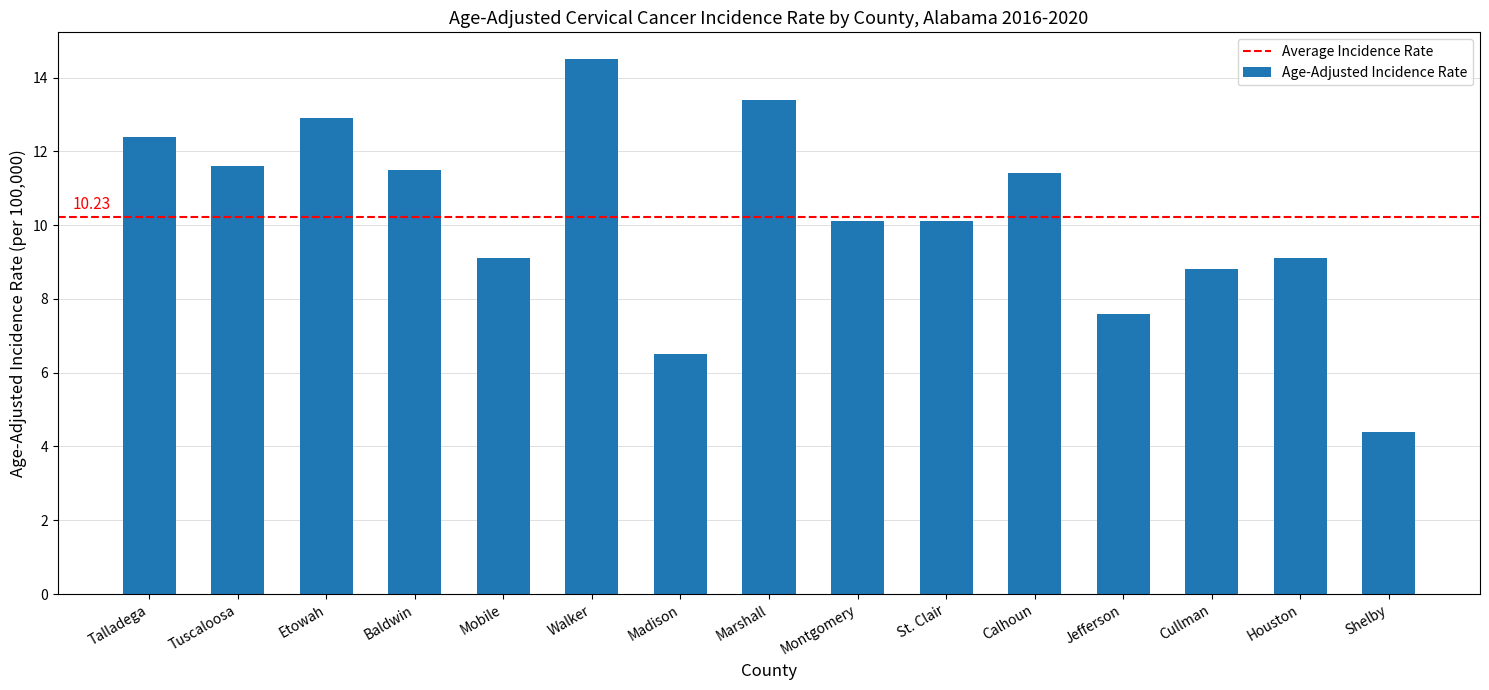

How many categories are shown in the chart?

15